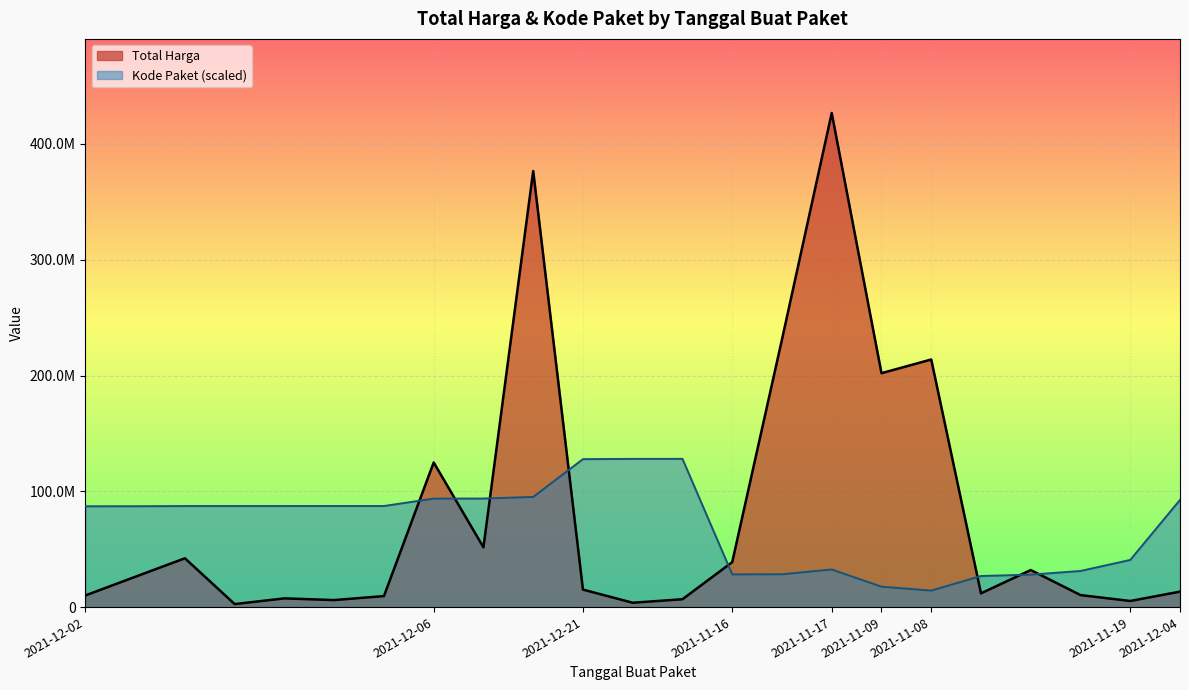

Where does the Kode Paket series first go above 87258463?

2021-12-02